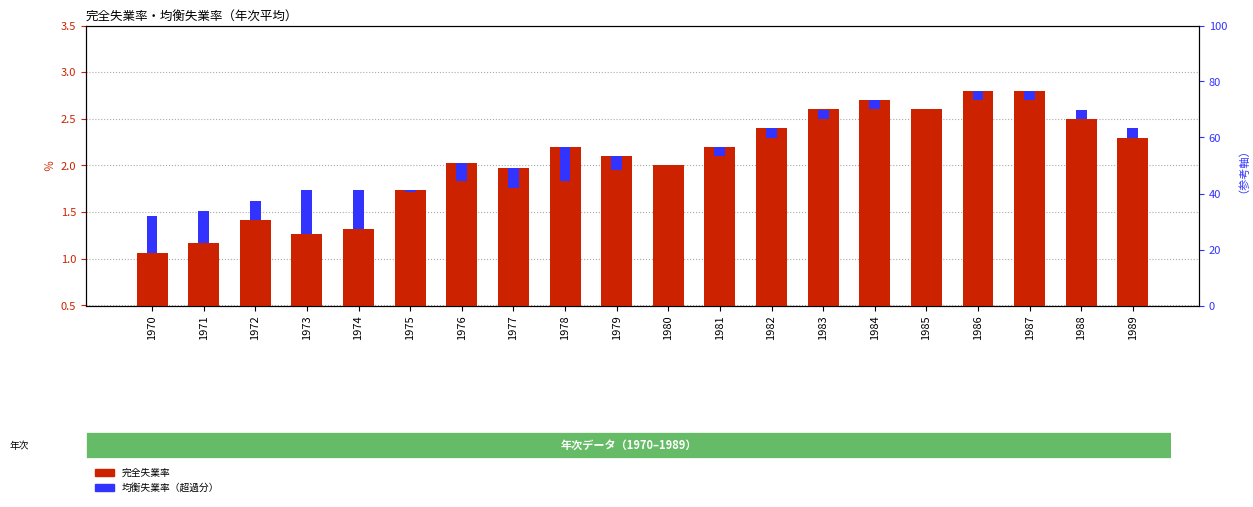

How many bars are there in each group?

2